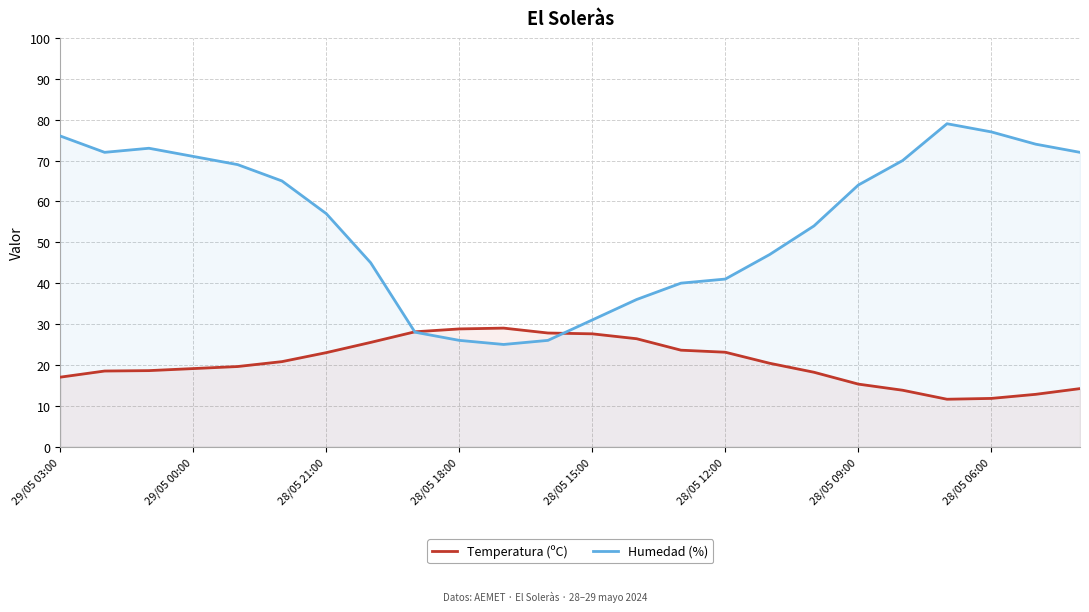

What is the maximum value shown in the chart?

79.0